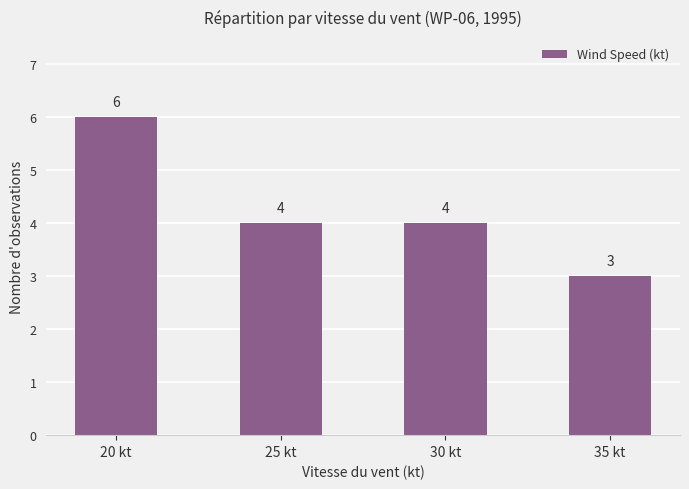

How many bars are there in total?

4